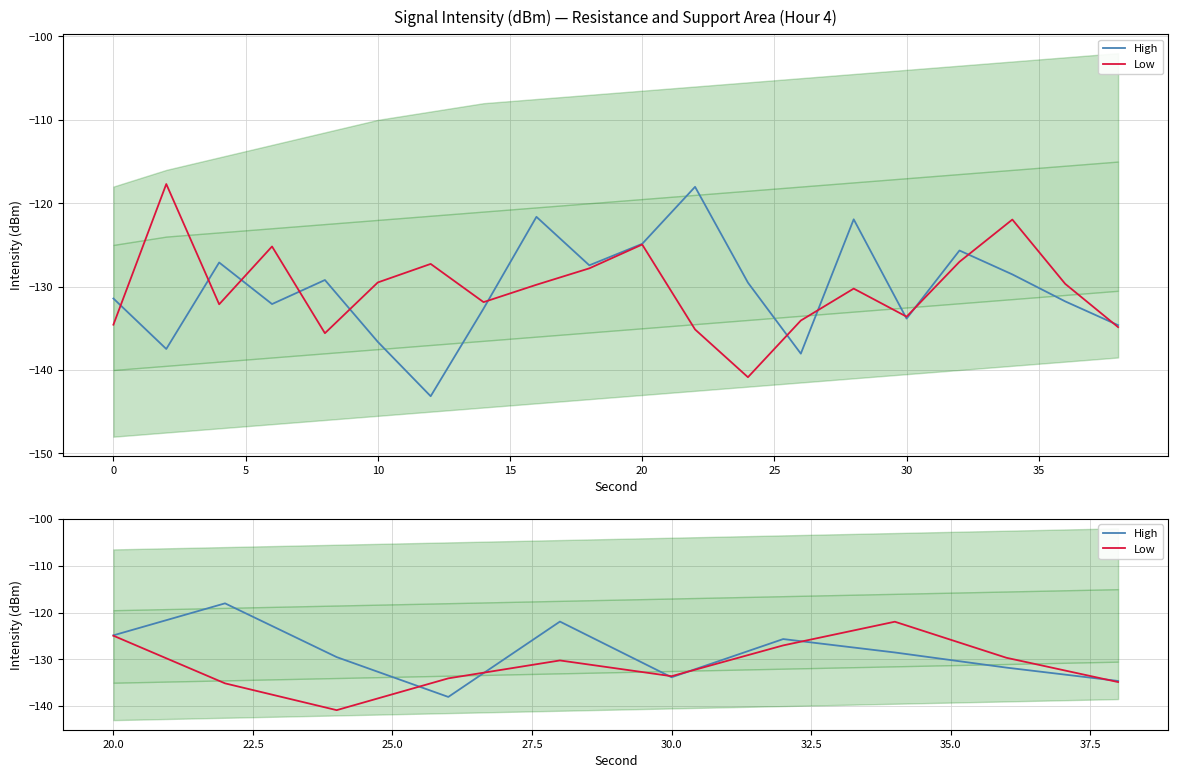

Which series has the largest total across all categories?

High